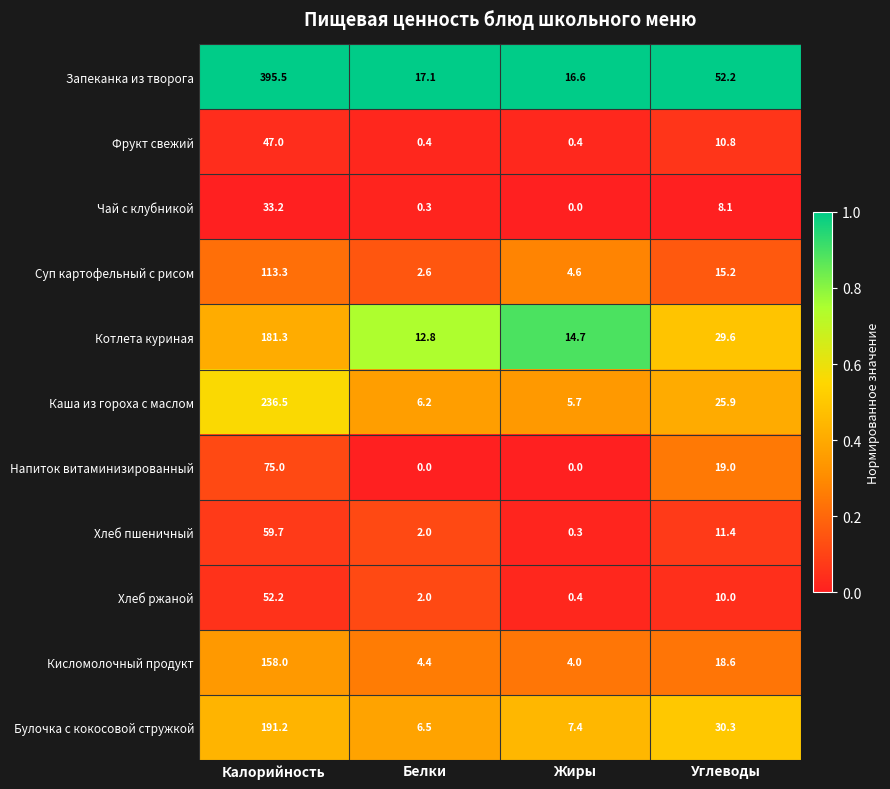

True or false: Суп картофельный с рисом has a value of 2.6 at Белки.

True